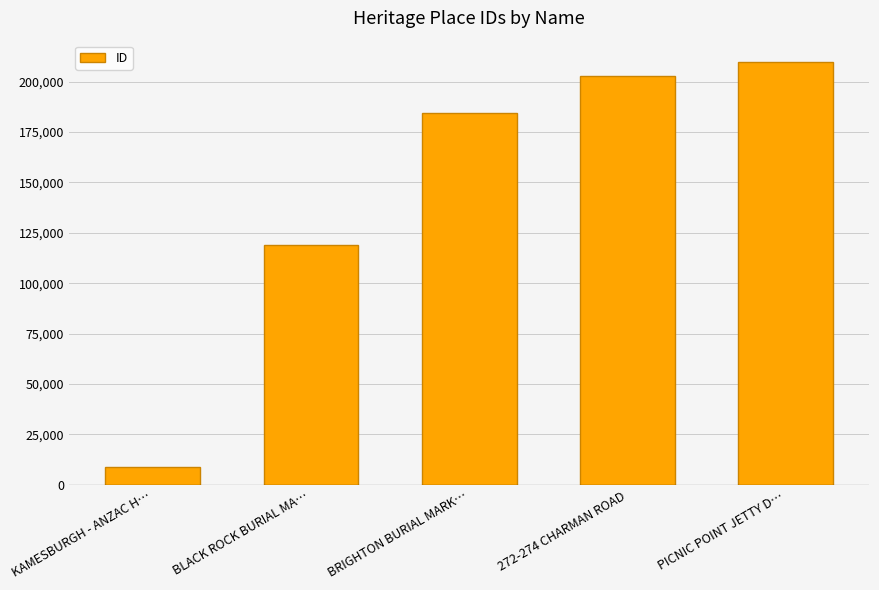

Where is the data nearest to the value 109333?

BLACK ROCK BURIAL MA…